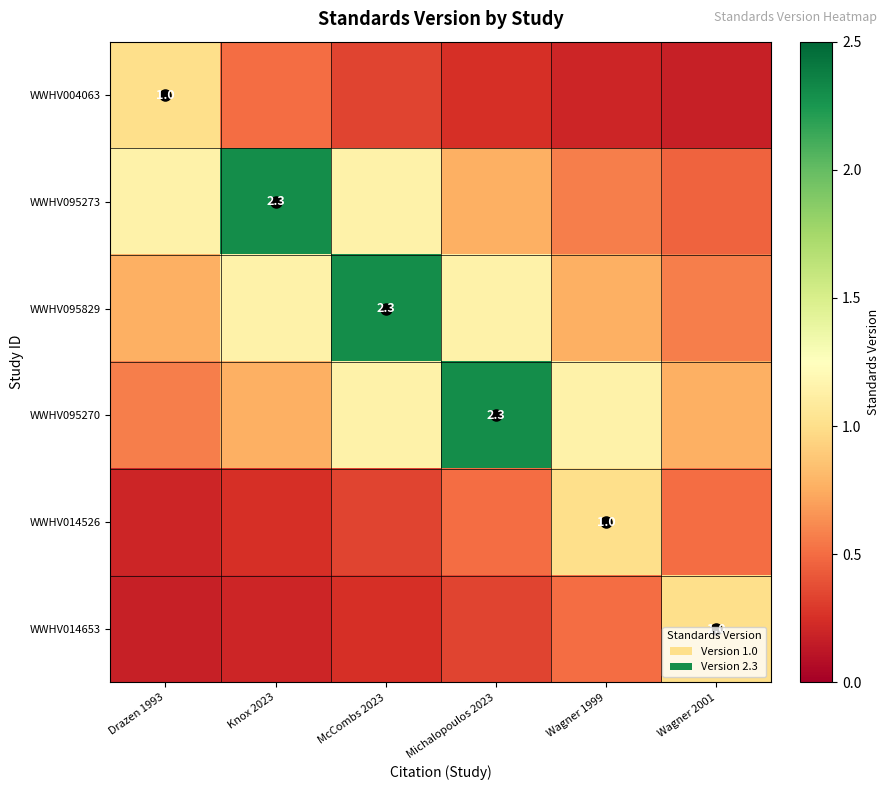

What is the maximum value shown in the chart?

2.3